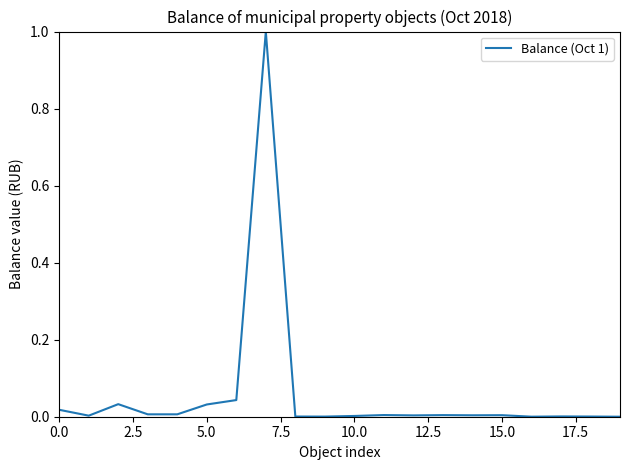

Is this an area chart (filled region under the line)?

No